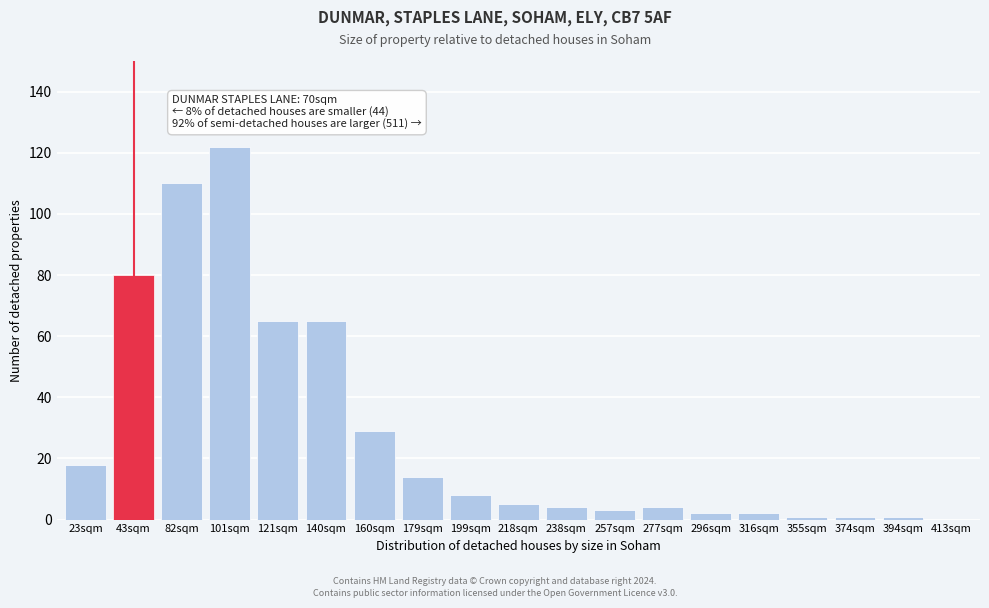

Reading left to right, what are all the values shown in this chart?

23sqm=18	43sqm=80	82sqm=110	101sqm=122	121sqm=65	140sqm=65	160sqm=29	179sqm=14	199sqm=8	218sqm=5	238sqm=4	257sqm=3	277sqm=4	296sqm=2	316sqm=2	355sqm=1	374sqm=1	394sqm=1	413sqm=0